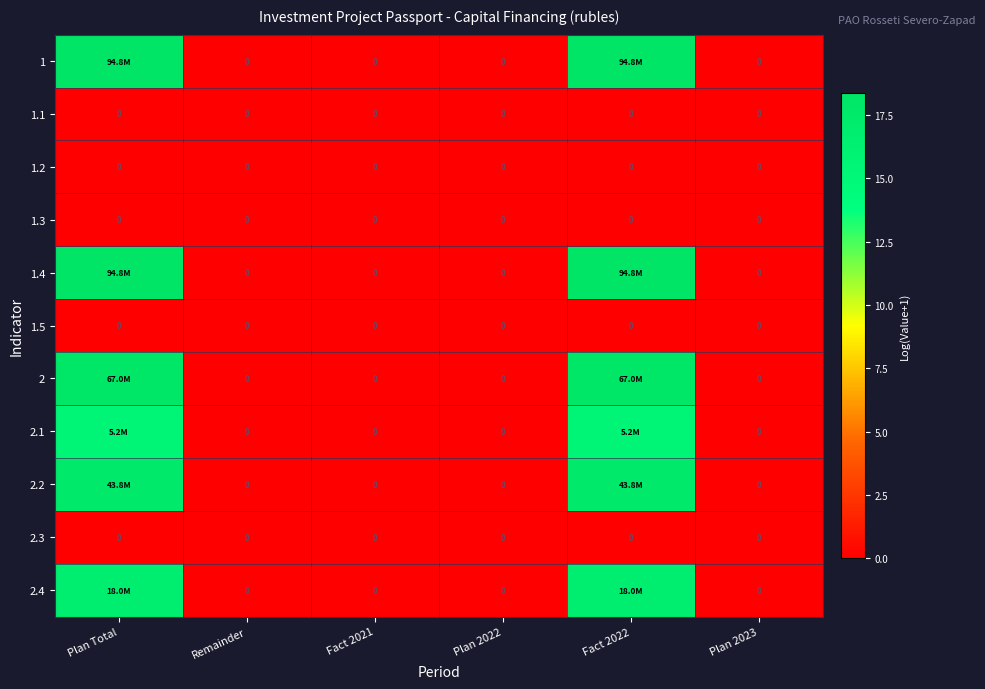

Rank the series by their maximum value, from lowest to highest.

1.1, 1.2, 1.3, 1.5, 2.3, 2.1, 2.4, 2.2, 2, 1, 1.4